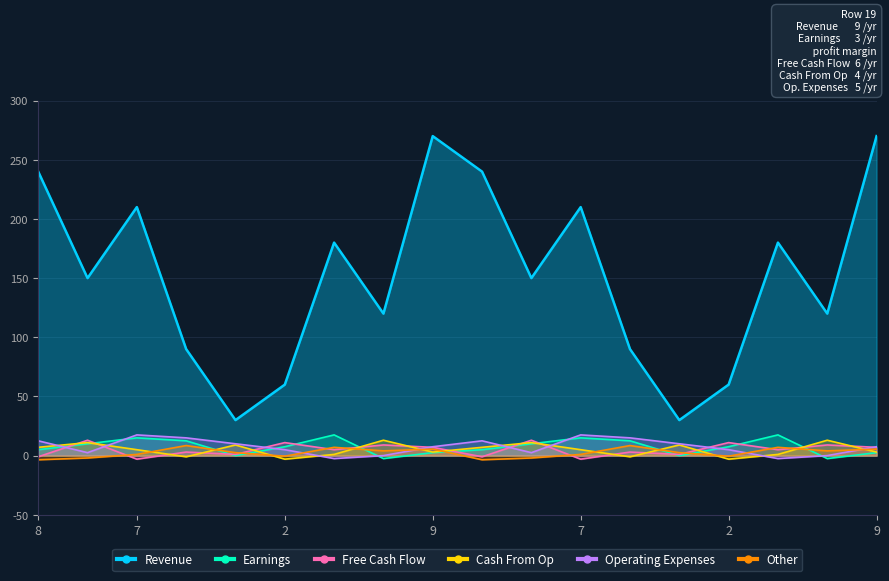

How many lines are shown in the chart?

6